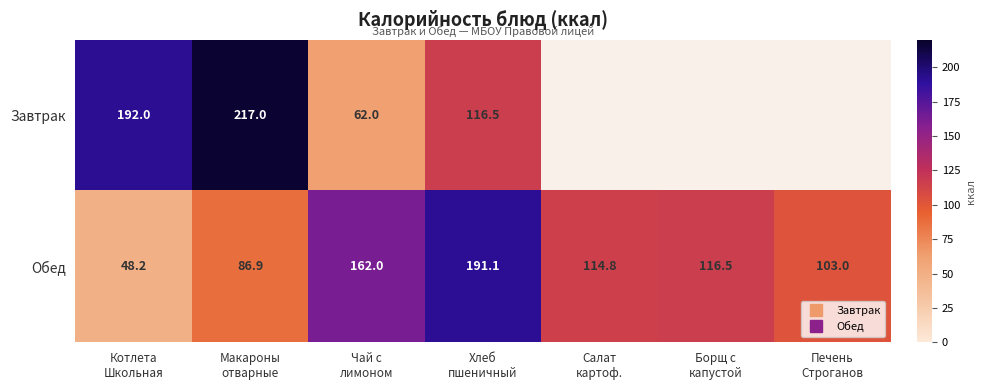

True or false: Завтрак has a value of 116.5 at Хлеб пшеничный.

True